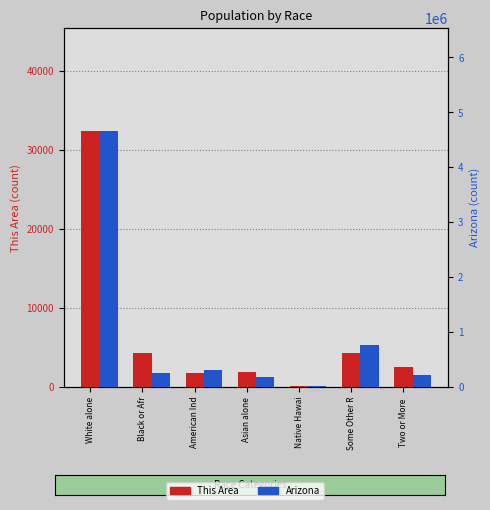

What is the difference between the highest and lowest values at Black or Afr?

254752